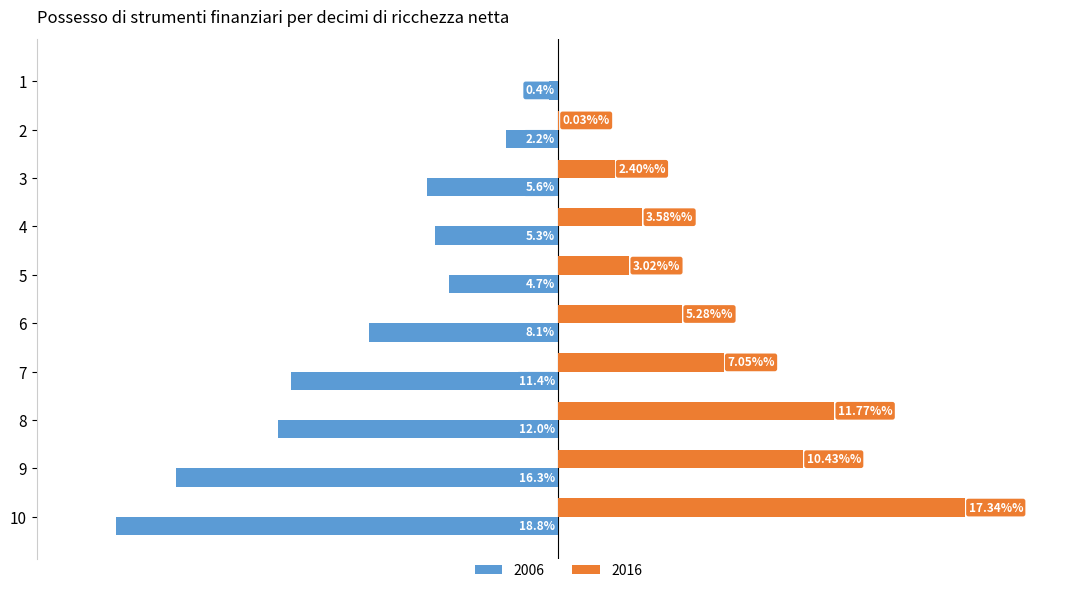

Is the value of 2006 at 8 greater than the value of 2016 at 8?

No